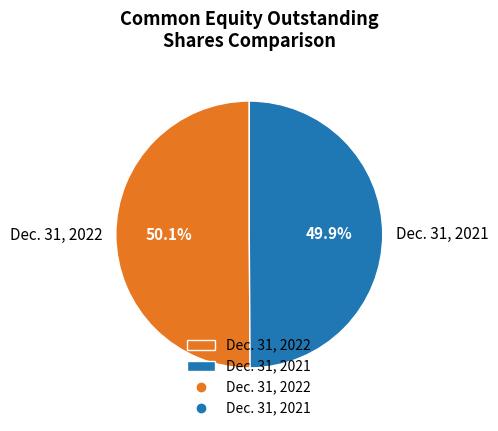

Count the number of slices in the pie.

2